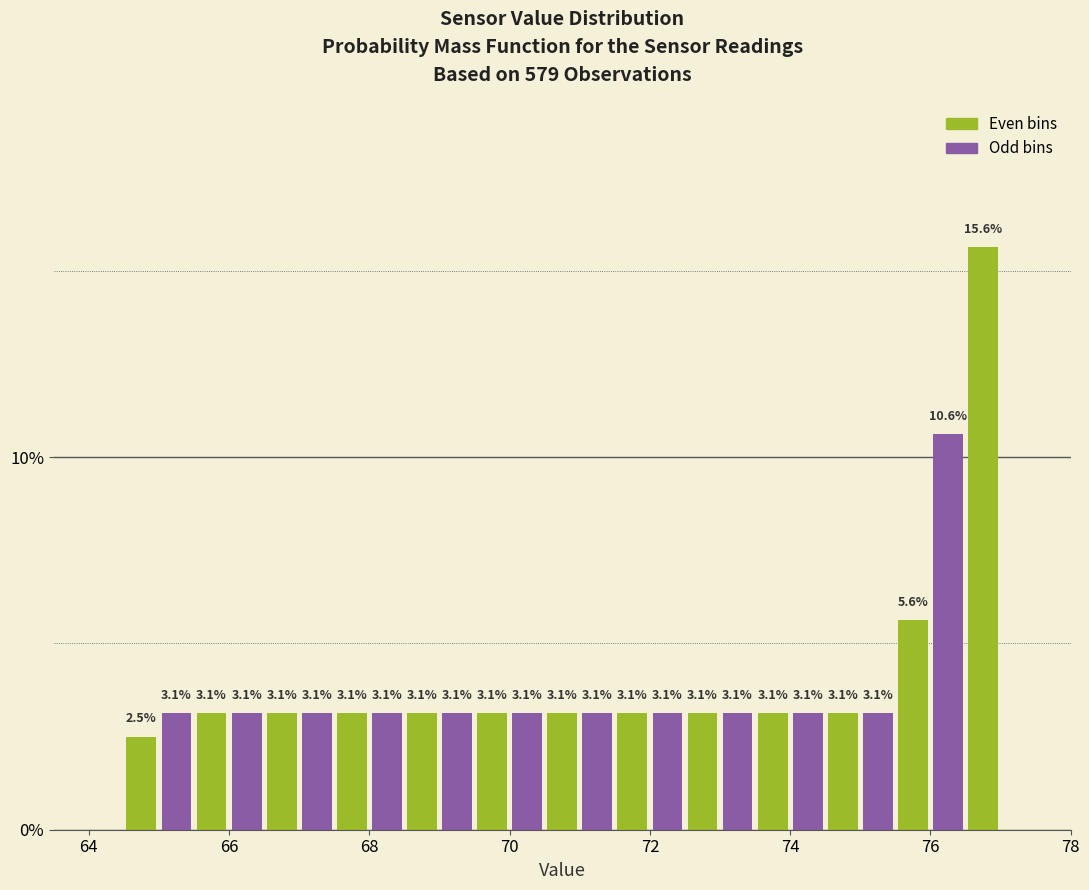

Read against the x-axis, roughly where is the centre of the tallest bar?

76.8